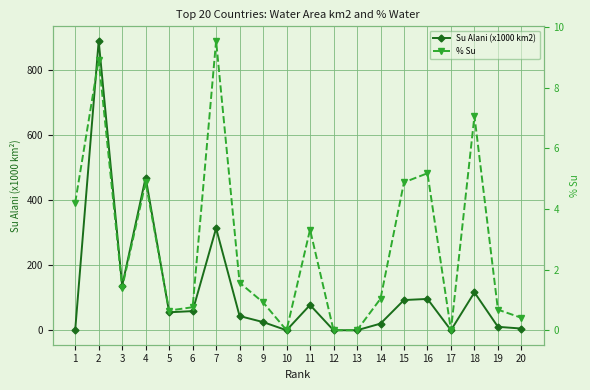

Where is the first local maximum for % Su?

2